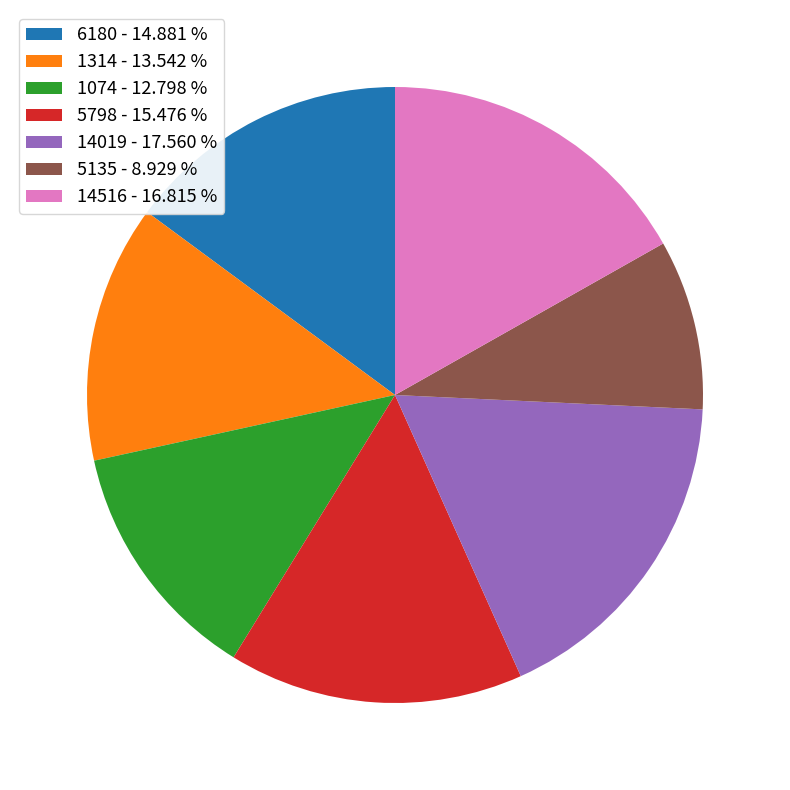

True or false: 6180 accounts for 8% of the total.

False